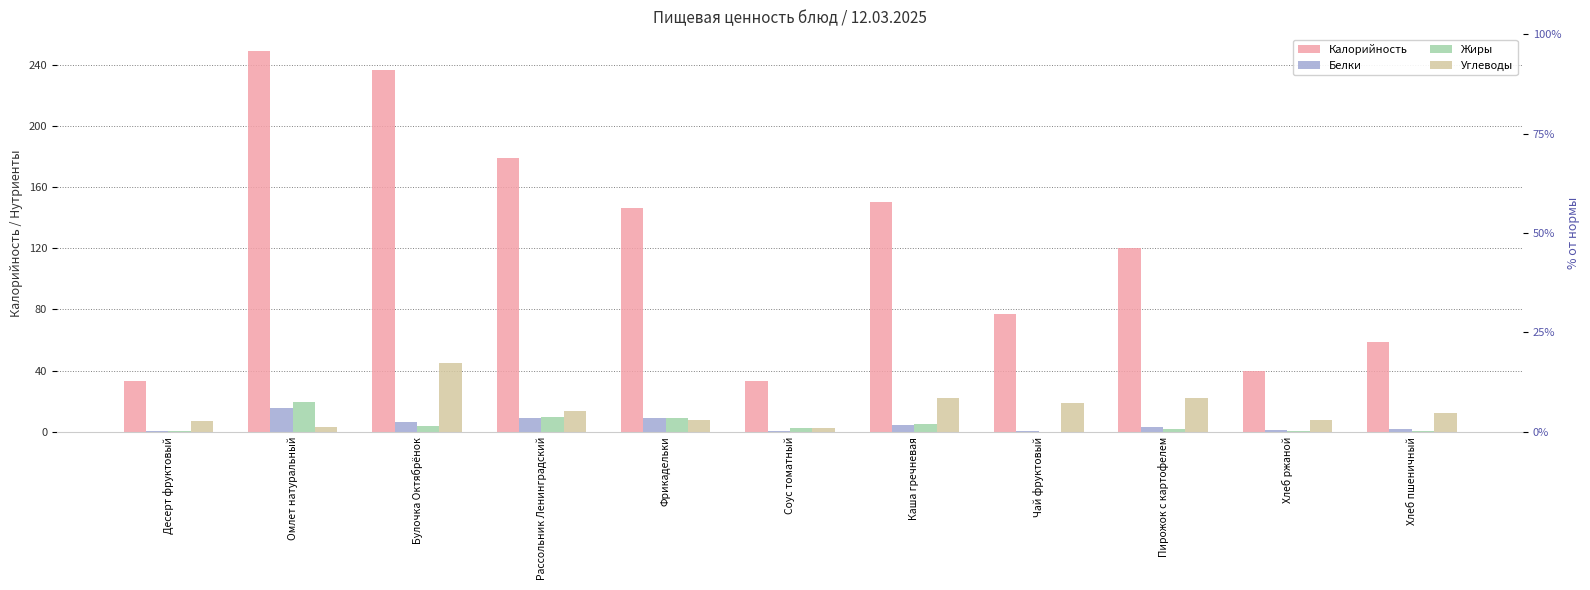

What are all the series names shown in the legend?

Калорийность, Белки, Жиры, Углеводы